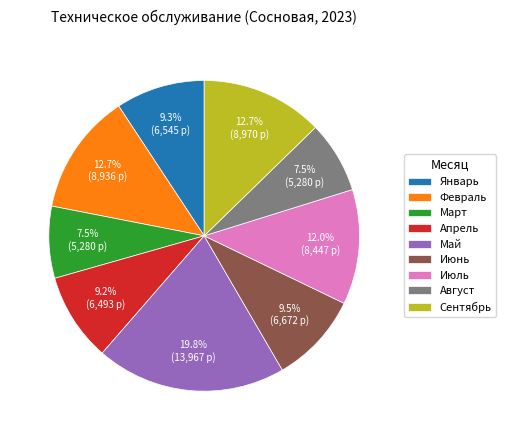

Approximately how many times larger is the value at Июнь compared to Сентябрь?

0.7